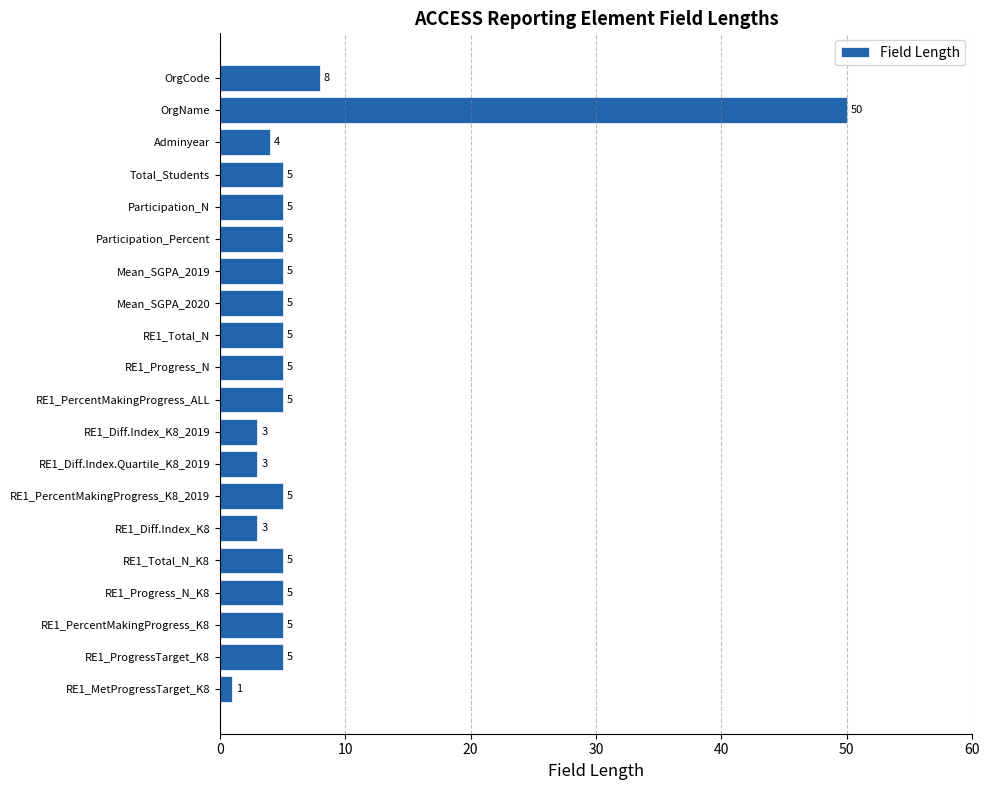

What is the difference between the second highest and second lowest values?

5